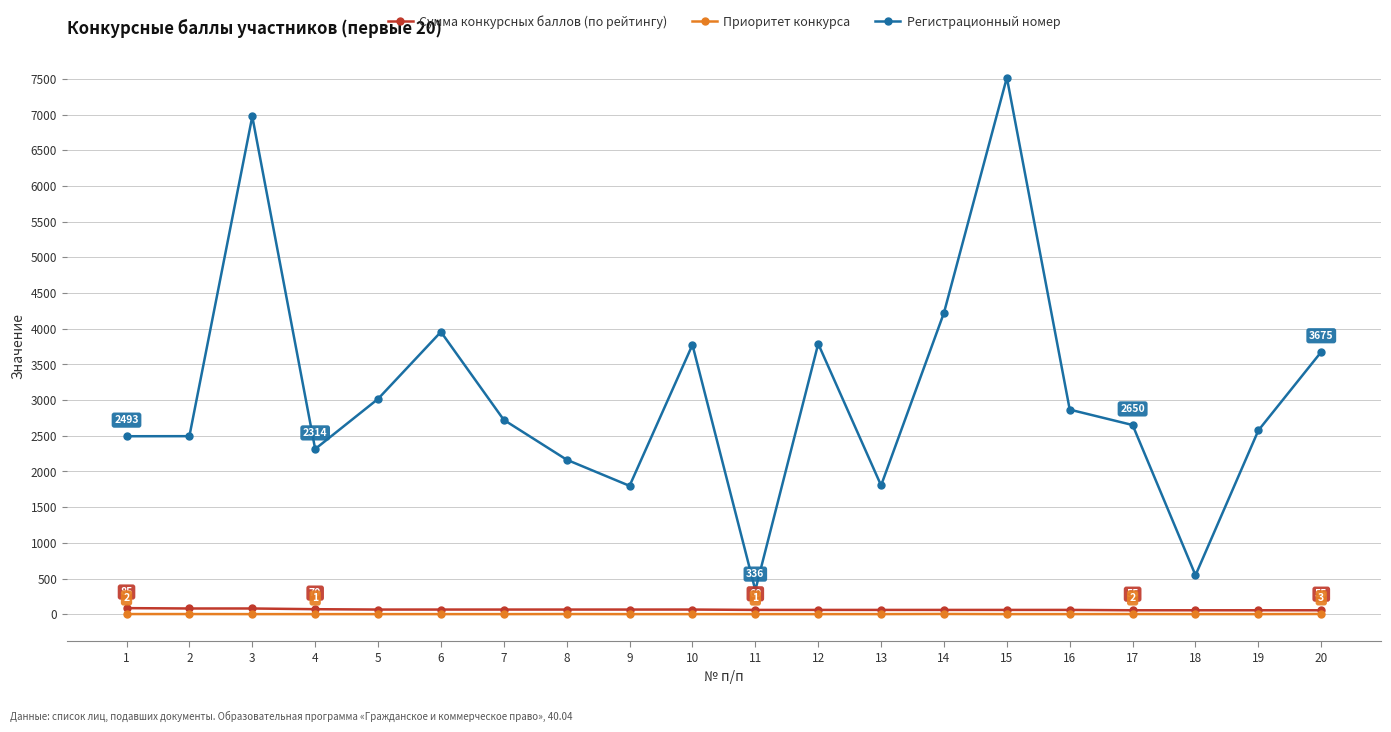

True or false: Регистрационный номер has more than 0 interior local peaks.

True